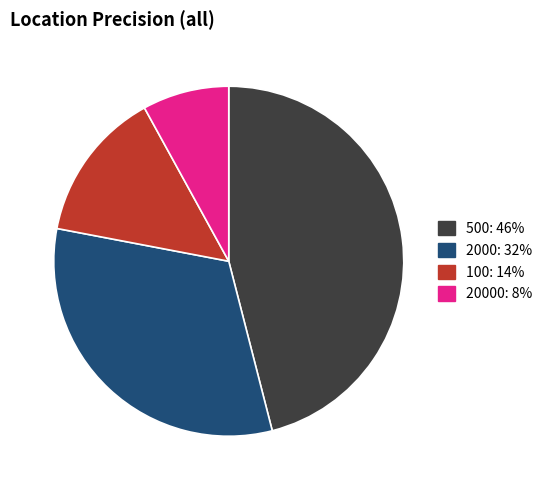

Is there any slice that represents more than half of the pie?

No